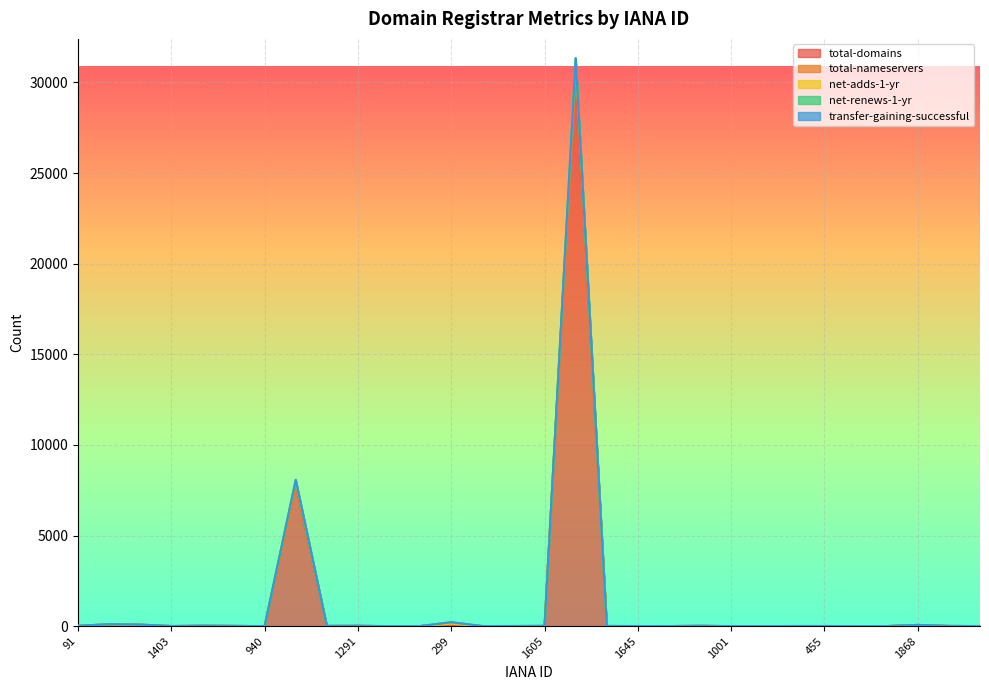

What is the difference between the highest and lowest values at 1371?

12